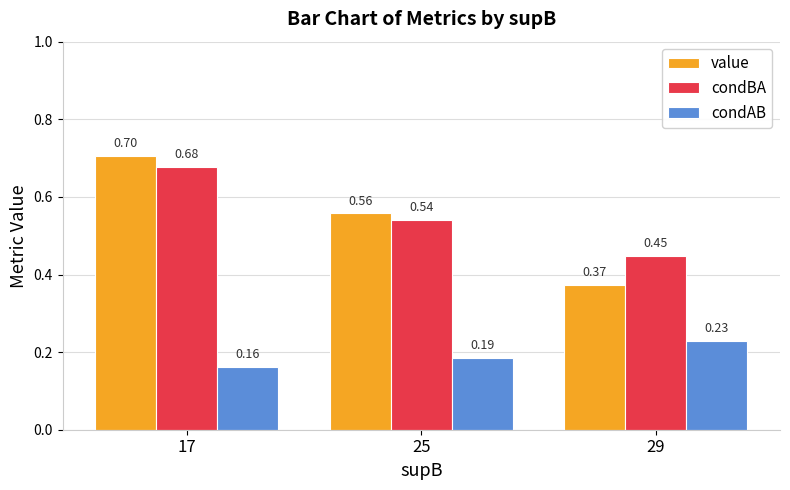

Count the condAB values in the range 0 to 1.

3